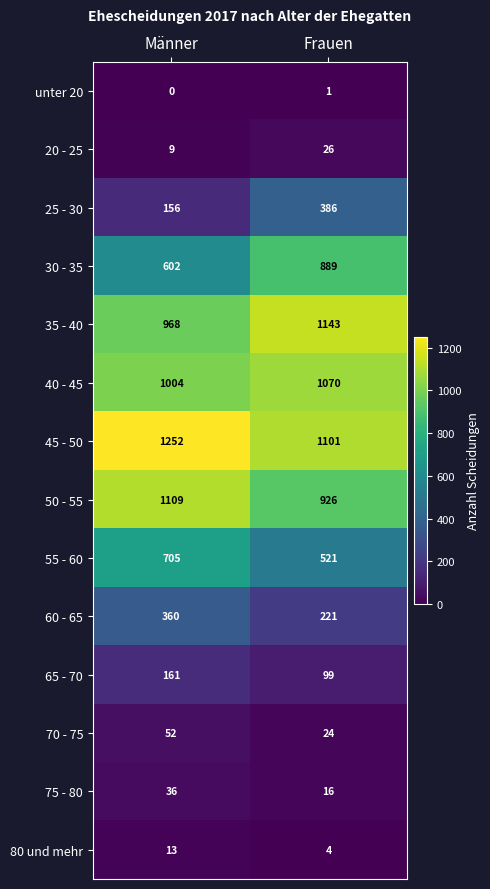

Reading right to left, what are all the values shown in this chart?

unter 20: 1	0
20 - 25: 26	9
25 - 30: 386	156
30 - 35: 889	602
35 - 40: 1143	968
40 - 45: 1070	1004
45 - 50: 1101	1252
50 - 55: 926	1109
55 - 60: 521	705
60 - 65: 221	360
65 - 70: 99	161
70 - 75: 24	52
75 - 80: 16	36
80 und mehr: 4	13